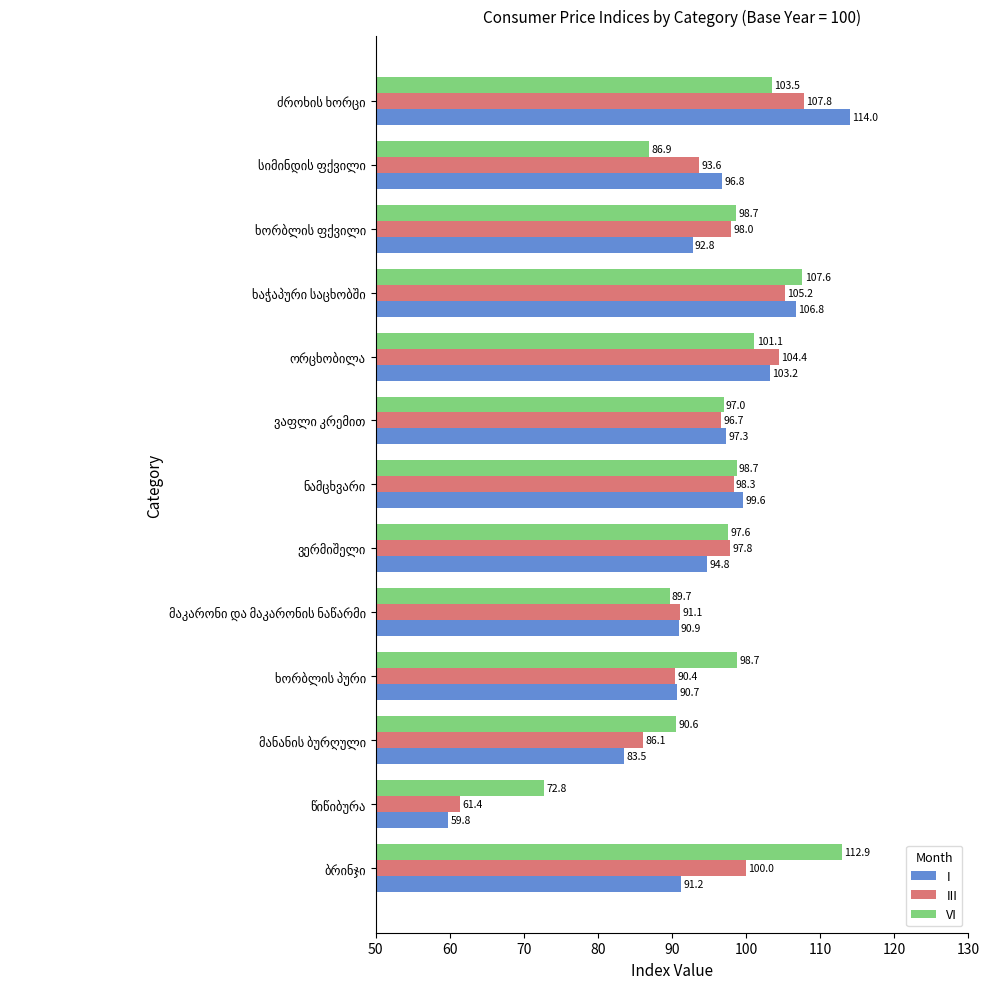

What is the sum of all VI values?

1255.8